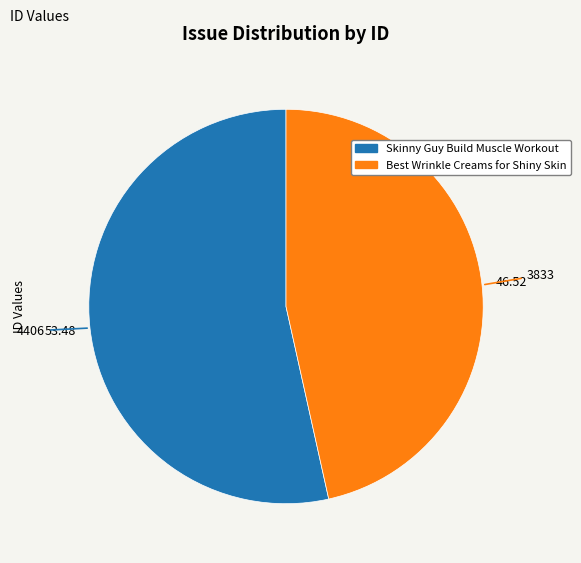

Rank the categories by value from highest to lowest.

Skinny Guy Build Muscle Workout, Best Wrinkle Creams for Shiny Skin